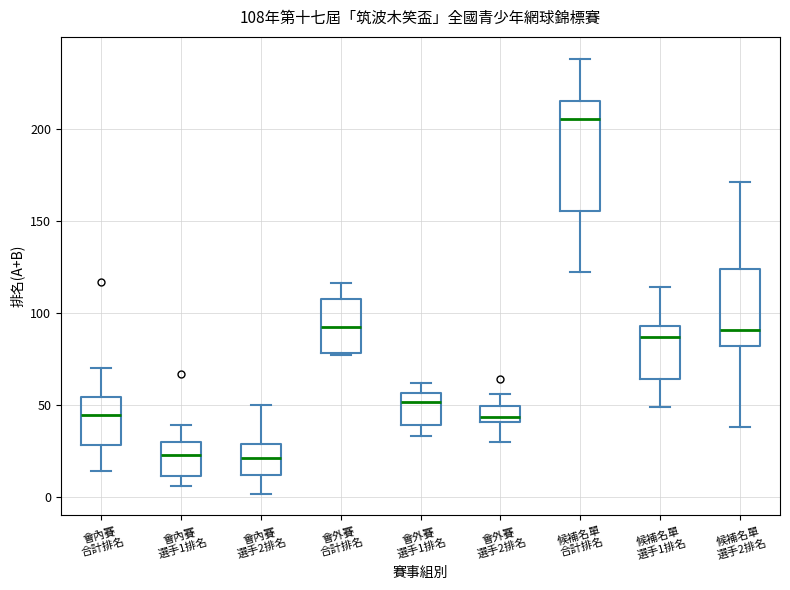

Comparing the boxes themselves (not the whiskers), which one is the tallest?

候補名單 合計排名